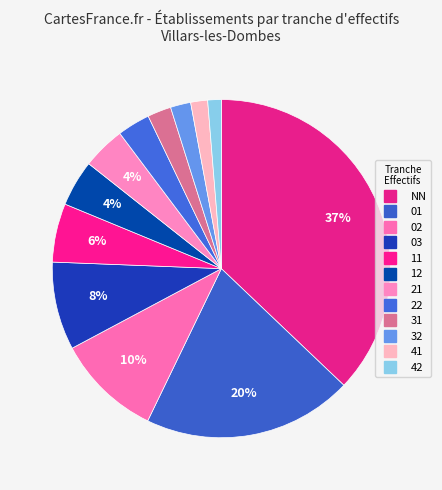

Is 22 the majority of the pie?

No